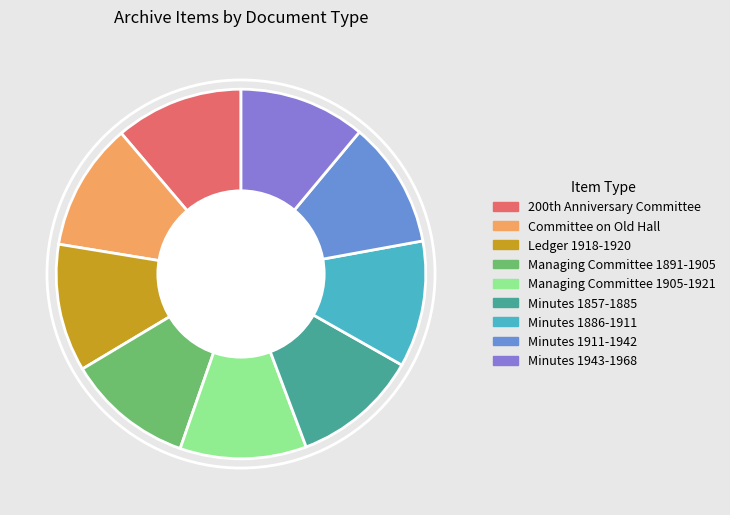

Does any single category account for the majority?

No